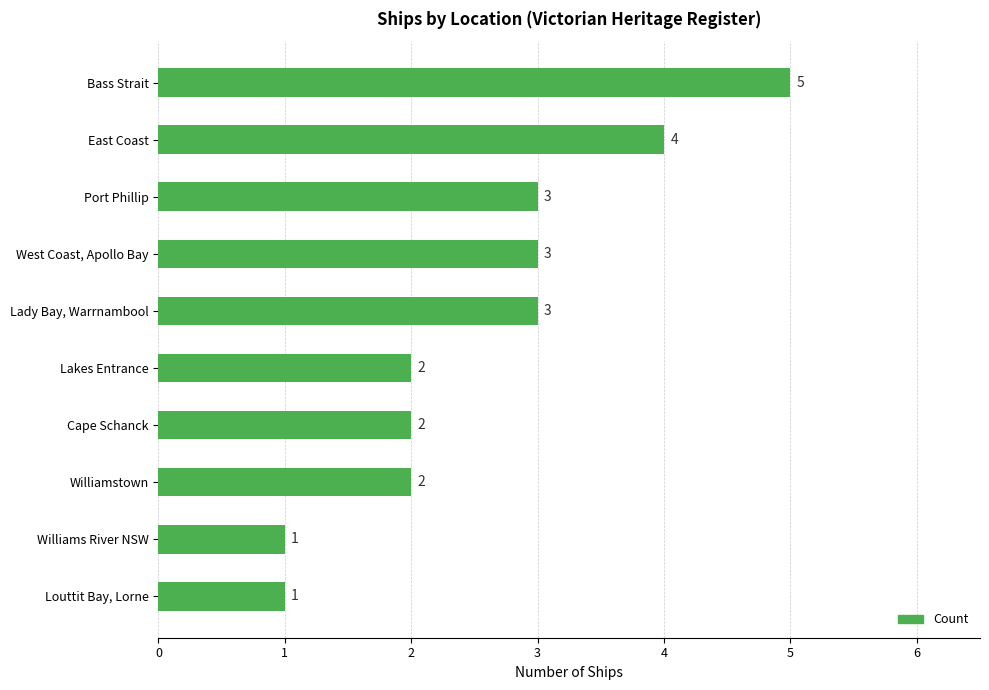

Are the bars grouped side by side (vs. stacked)?

No